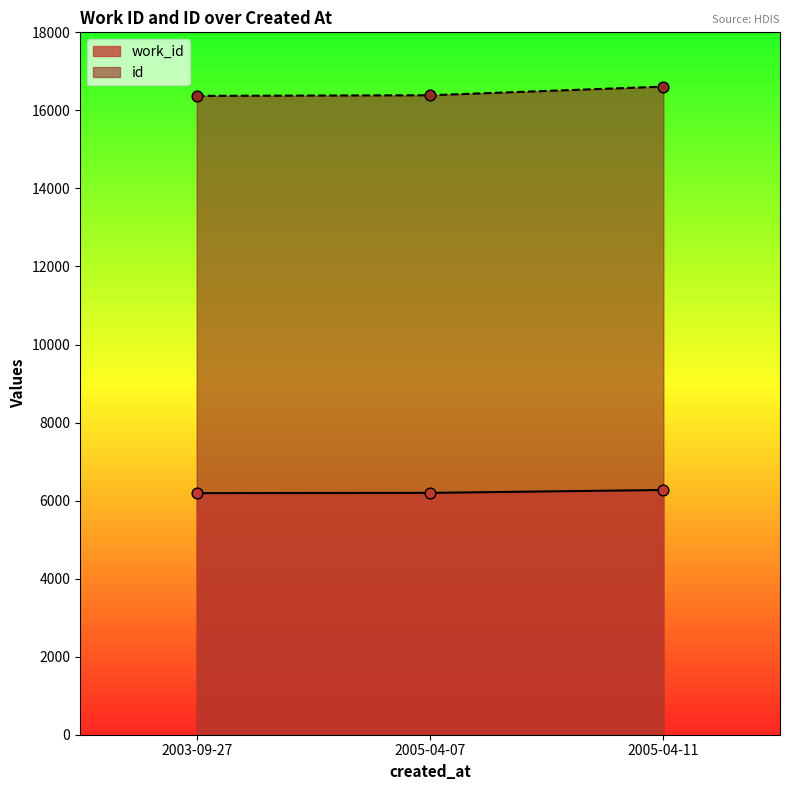

Which series reaches the maximum Y coordinate?

id